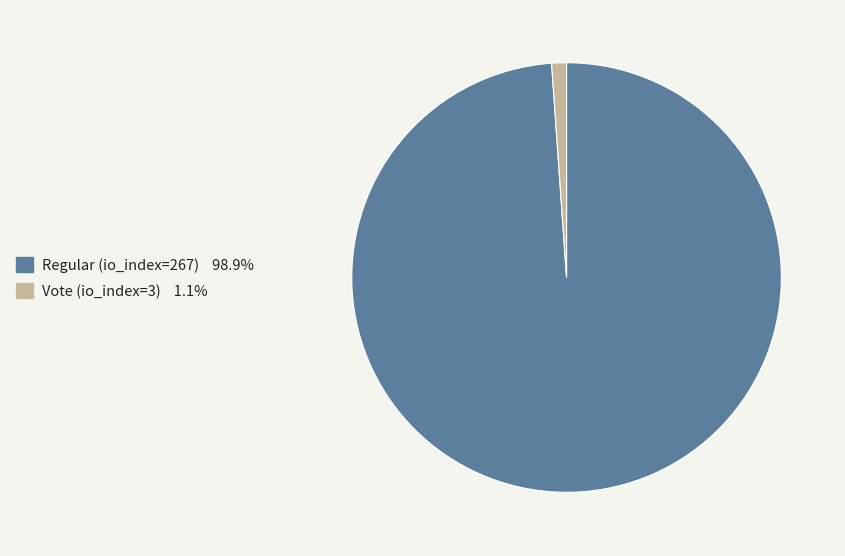

Rank the categories by value from lowest to highest.

Vote (io_index=3), Regular (io_index=267)